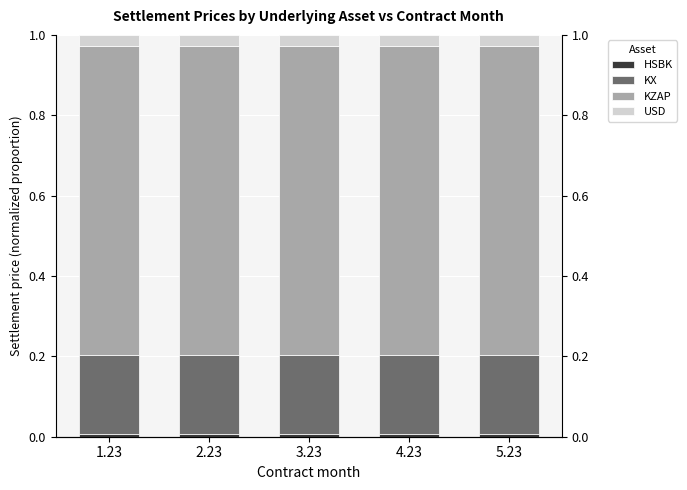

Reading right to left, list all the values displayed in this chart.

HSBK: 5.23=0.0	4.23=0.0	3.23=0.0	2.23=0.0	1.23=0.0
KX: 5.23=0.2	4.23=0.2	3.23=0.2	2.23=0.2	1.23=0.2
KZAP: 5.23=0.8	4.23=0.8	3.23=0.8	2.23=0.8	1.23=0.8
USD: 5.23=0.0	4.23=0.0	3.23=0.0	2.23=0.0	1.23=0.0